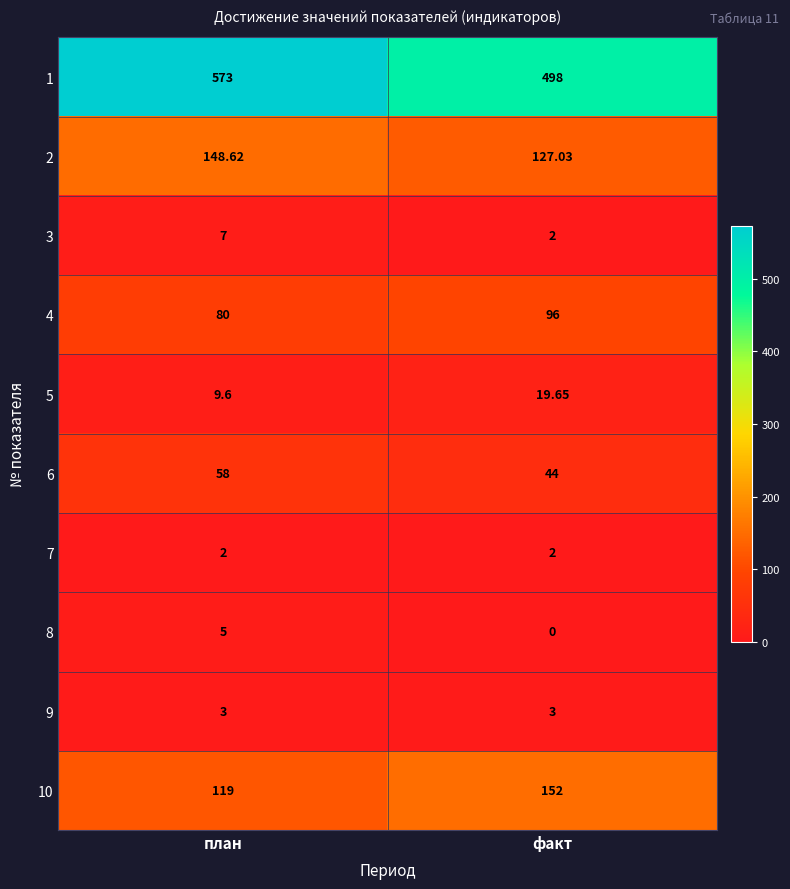

At which label is 10 closest to 135?

план